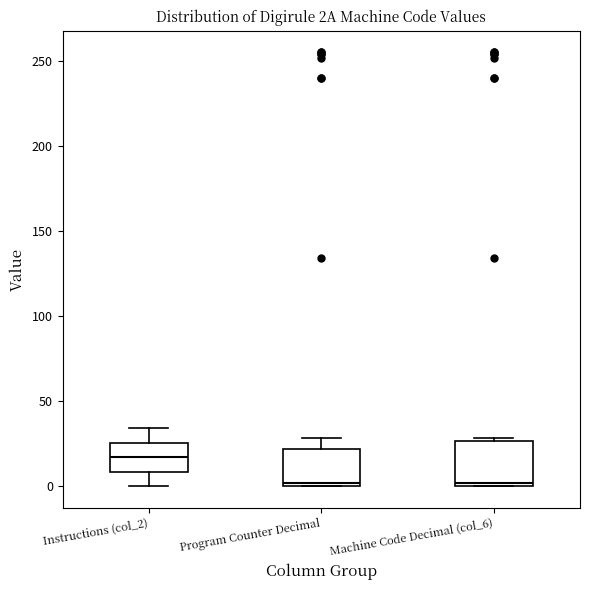

Where does the median line of the box for Instructions (col_2) sit on the y-axis? The values are not printed on the chart, so give them approximately, as read against the axis.

15